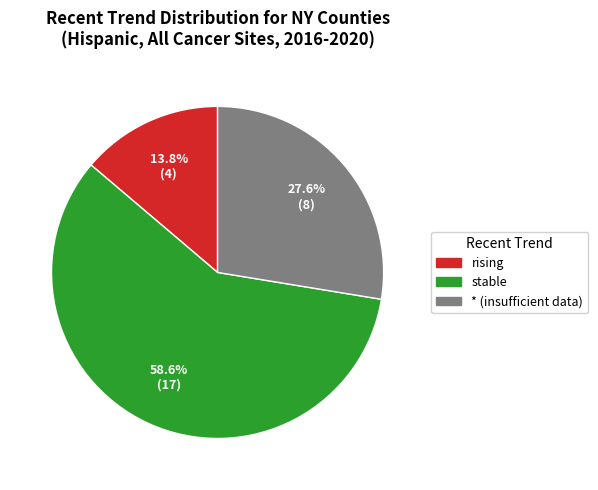

Combined, what portion of the pie is rising and stable?

72.4%